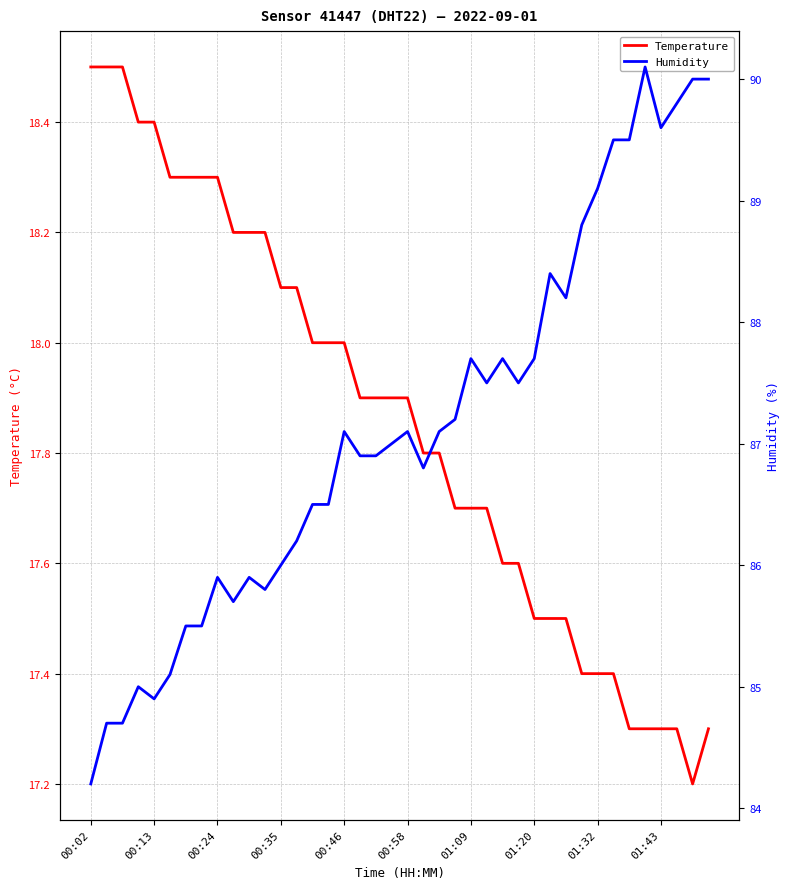

Count the number of data series in this chart.

2